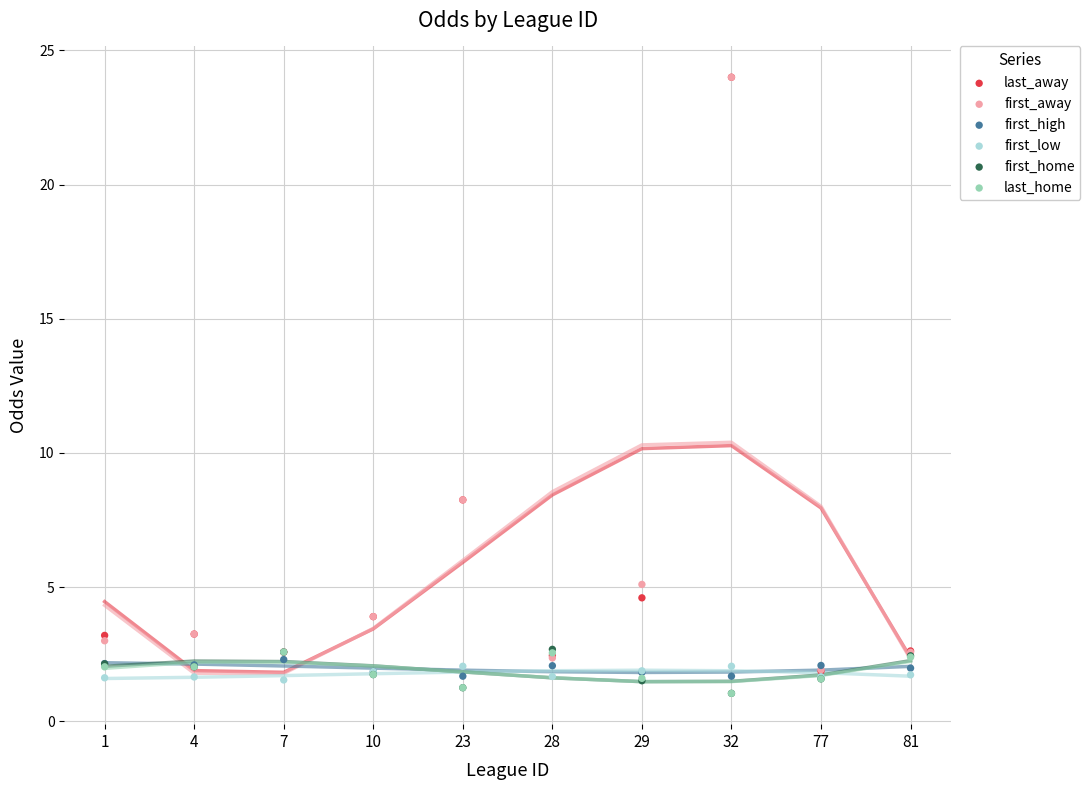

What are all the series names shown in the legend?

last_away, first_away, first_high, first_low, first_home, last_home